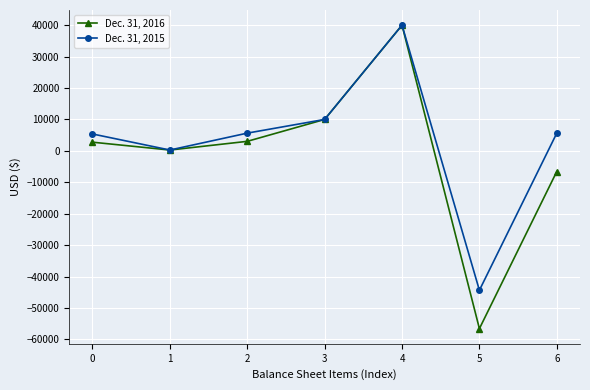

How many values in the Dec. 31, 2015 series are below 5645?

3